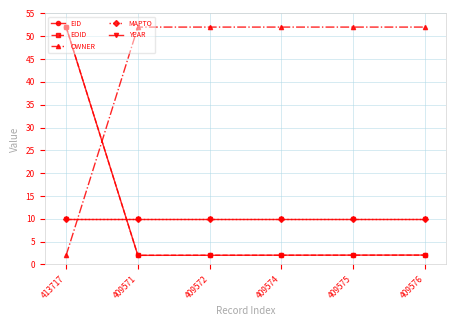

Is this an area chart (filled region under the line)?

No